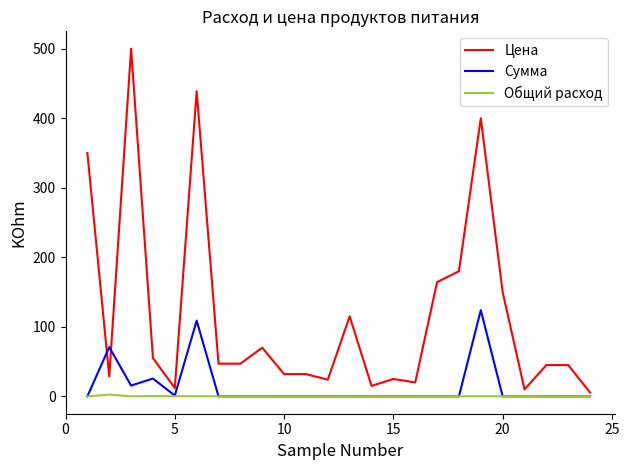

List the series in order of their peak value, highest first.

Цена, Сумма, Общий расход